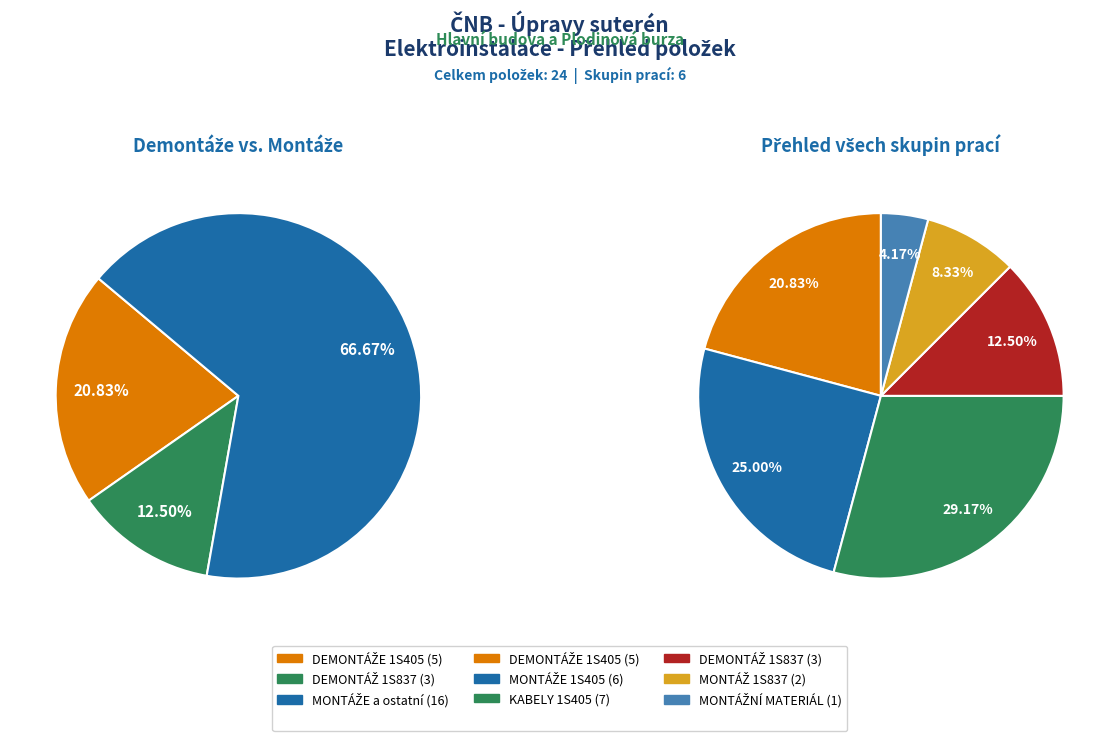

To the nearest percent, what portion does KABELY 1S405 represent?

29%